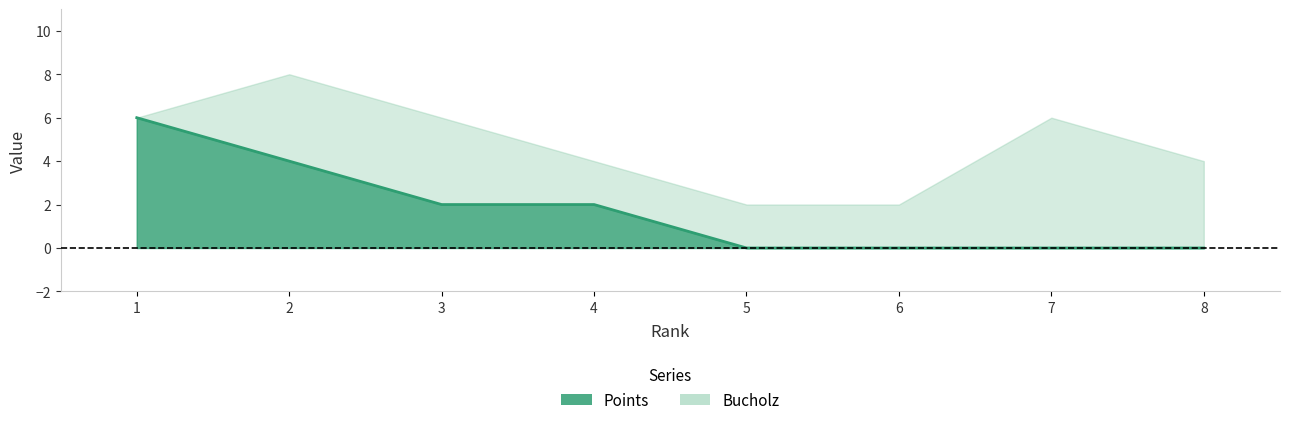

What is the difference between the maximum and second lowest values?

6